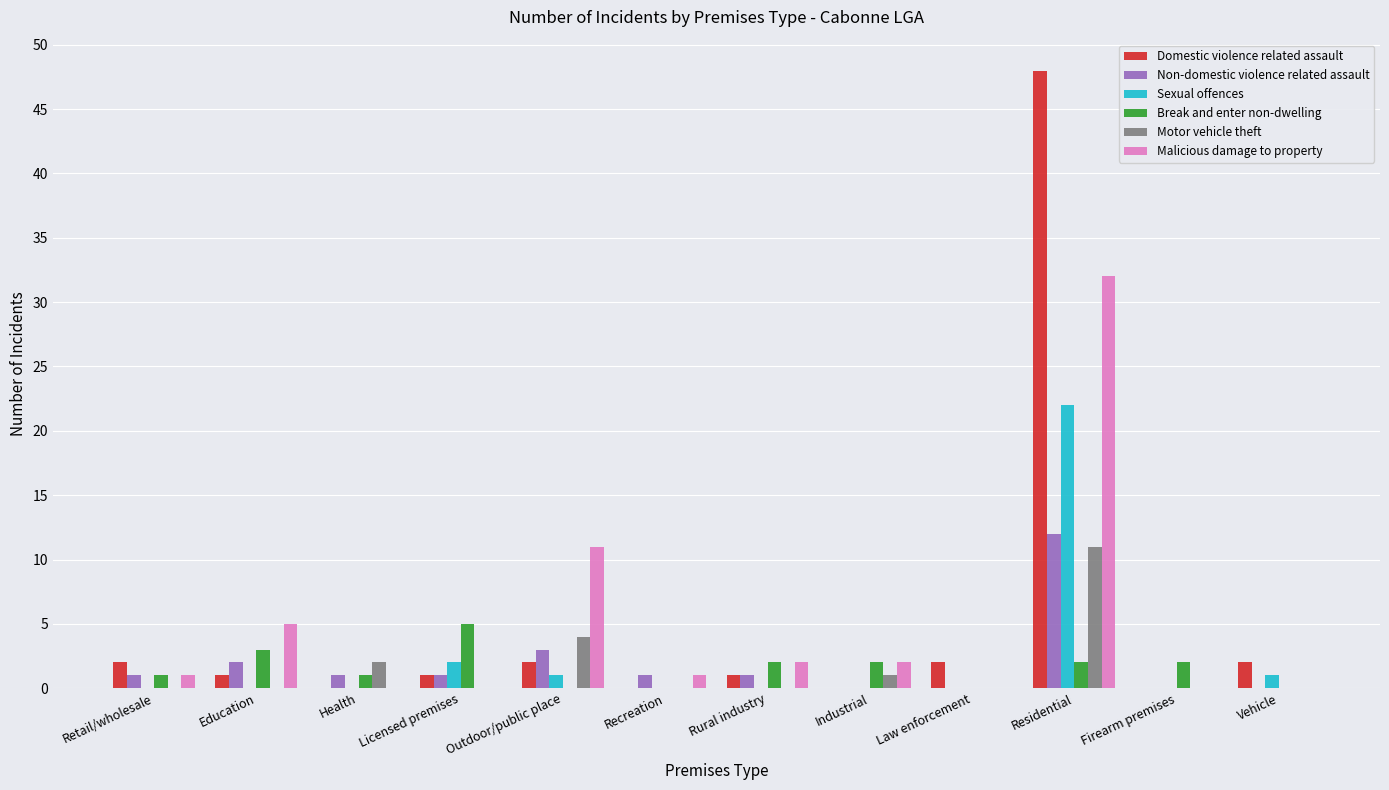

At which category is the sum across all series the highest?

Residential